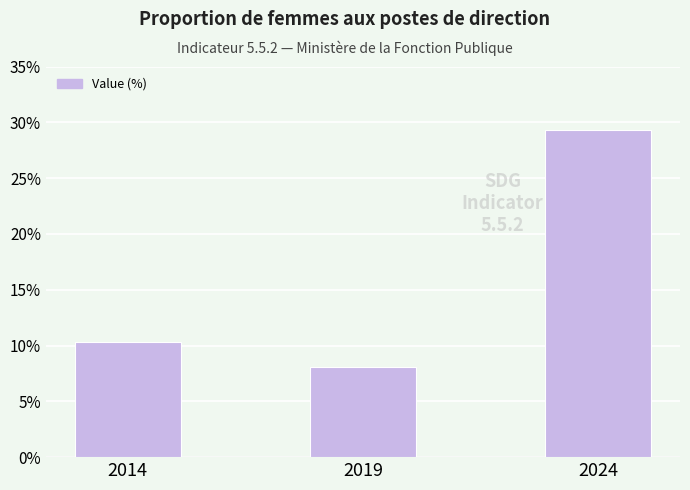

Rank the categories by value from lowest to highest.

2019, 2014, 2024